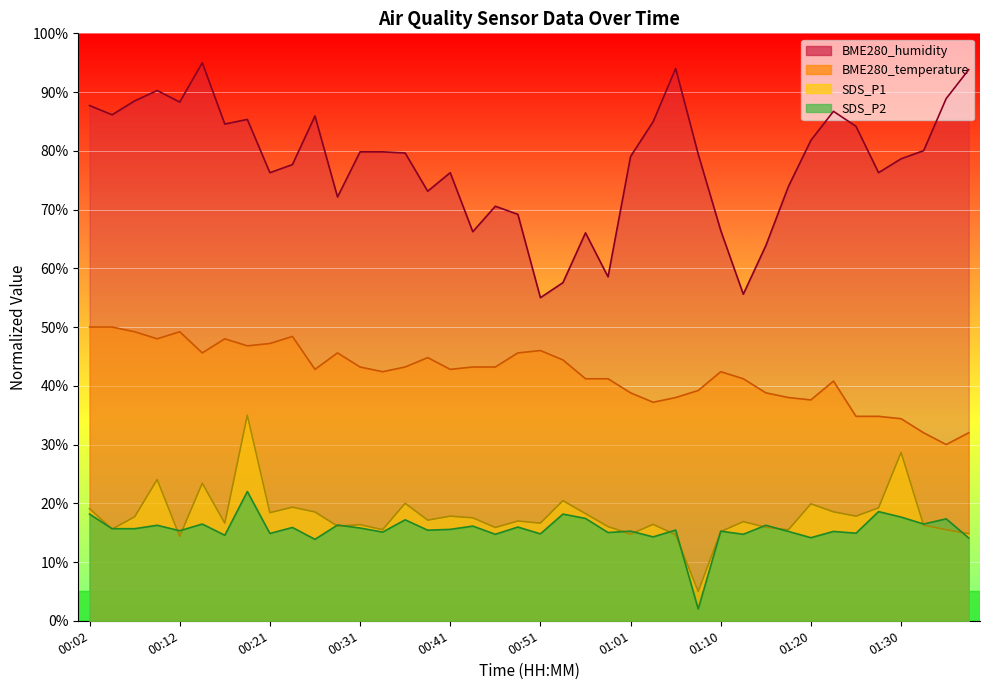

Which series has the largest total across all categories?

BME280_humidity